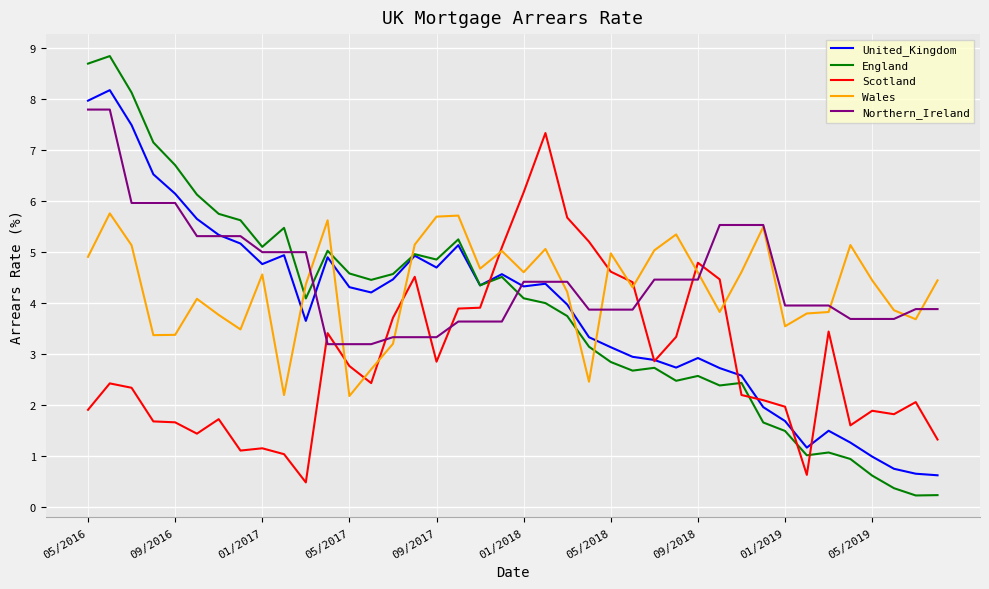

How many lines are shown in the chart?

5